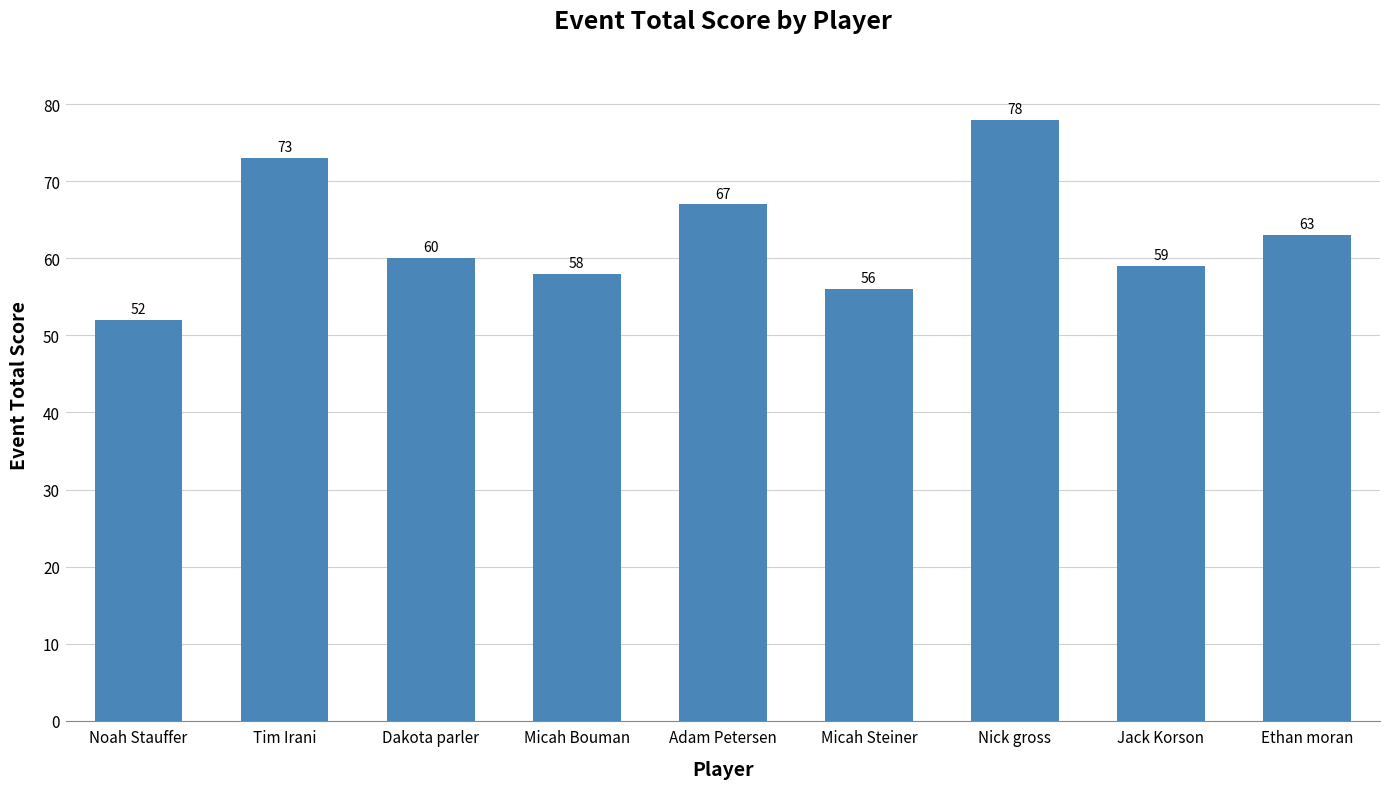

Approximately how many times larger is the value at Ethan moran compared to Jack Korson?

1.1